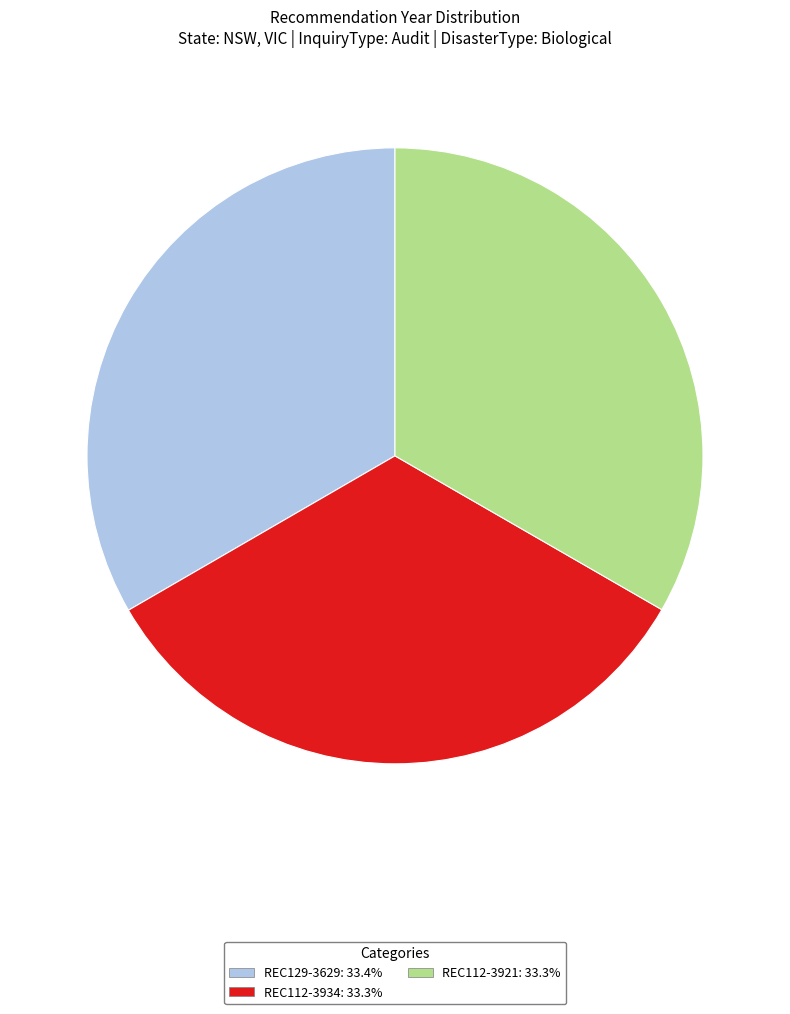

How many slices are in this pie chart?

3